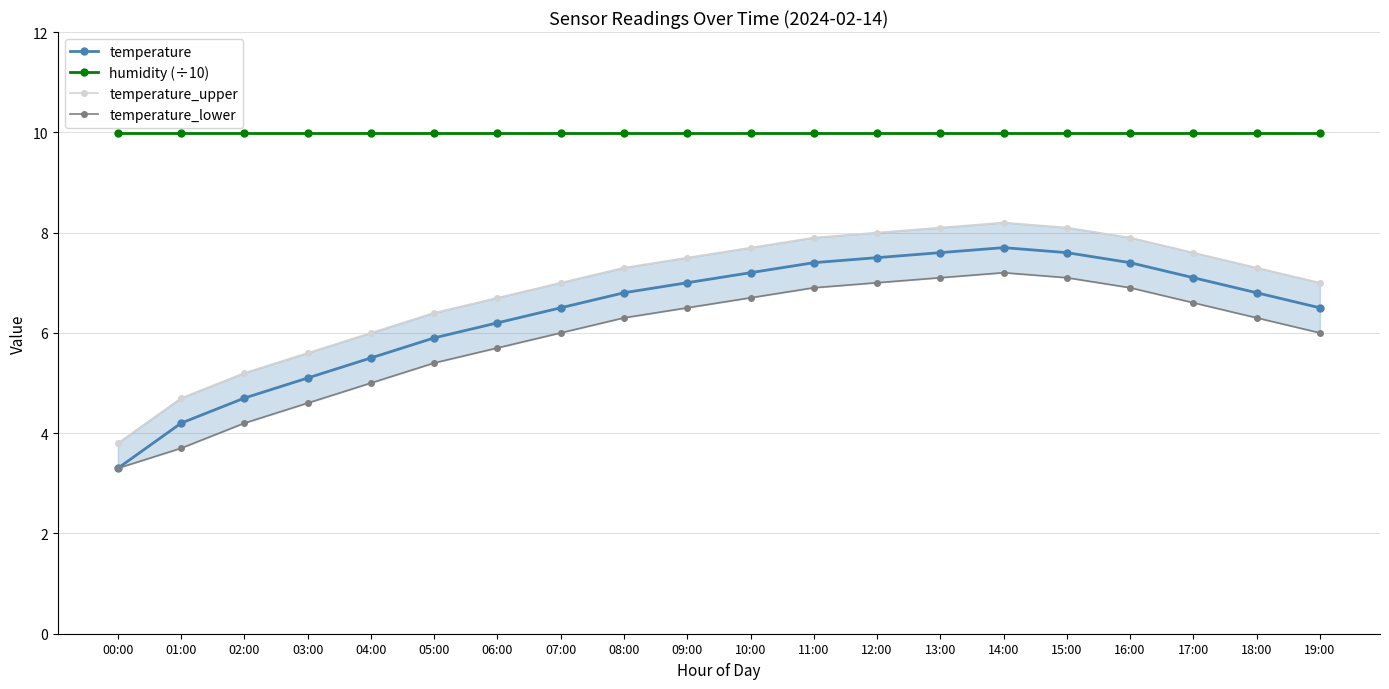

Which series has the largest range (max minus min)?

temperature